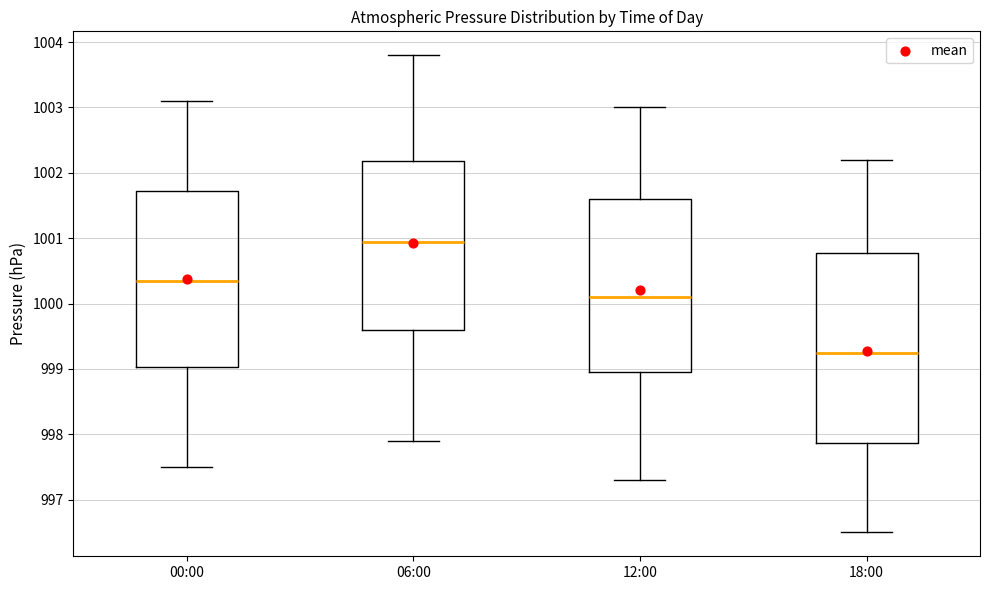

Reading left to right, transcribe this box plot: for each box, give where its median line is, the range the box spans, and where its two whiskers end, as read against the y-axis. The values are not printed on the chart, so give them approximately, as read against the axis.

00:00: median 1000.4, box 999.0 to 1001.7, whiskers 997.5 to 1003.1
06:00: median 1001.0, box 999.6 to 1002.2, whiskers 997.9 to 1003.8
12:00: median 1000.1, box 999.0 to 1001.6, whiskers 997.3 to 1003.0
18:00: median 999.3, box 997.9 to 1000.8, whiskers 996.5 to 1002.2